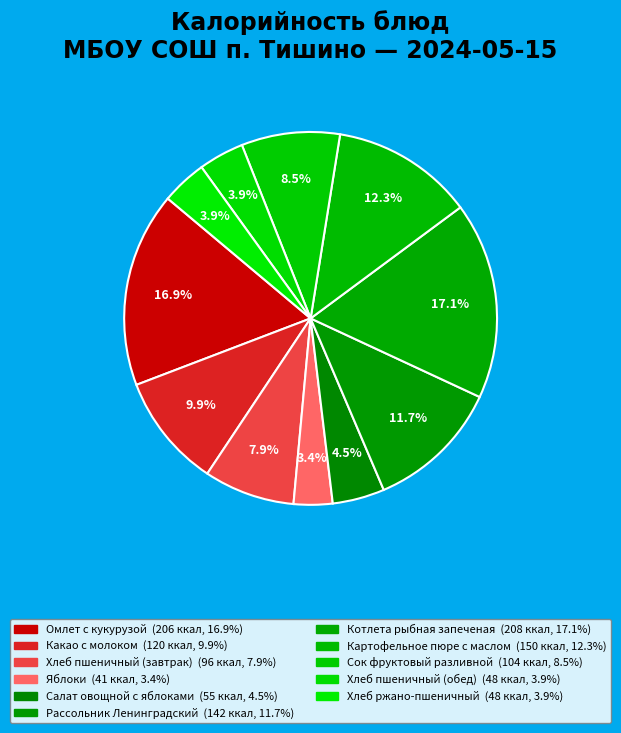

Rank the categories by value from lowest to highest.

Яблоки, Хлеб пшеничный (обед), Хлеб ржано-пшеничный, Салат овощной с яблоками, Хлеб пшеничный (завтрак), Сок фруктовый разливной, Какао с молоком, Рассольник Ленинградский, Картофельное пюре с маслом, Омлет с кукурузой, Котлета рыбная запеченая